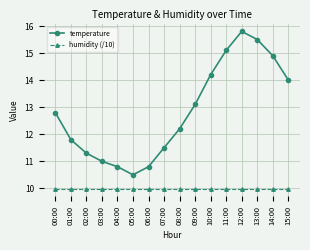

List the series in order of their peak value, lowest first.

humidity (/10), temperature